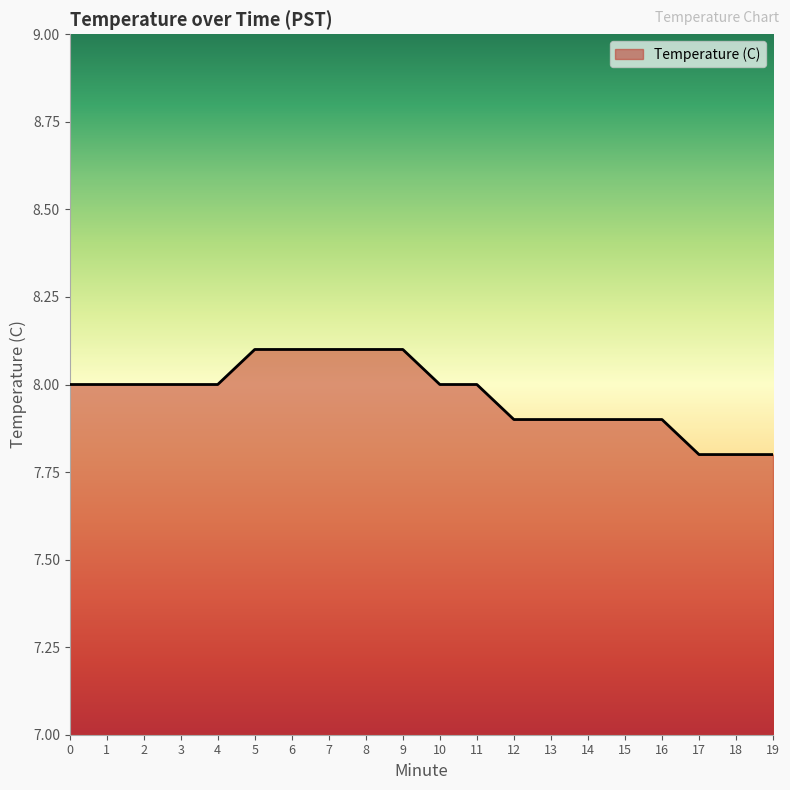

What is the minimum value shown in the chart?

7.8